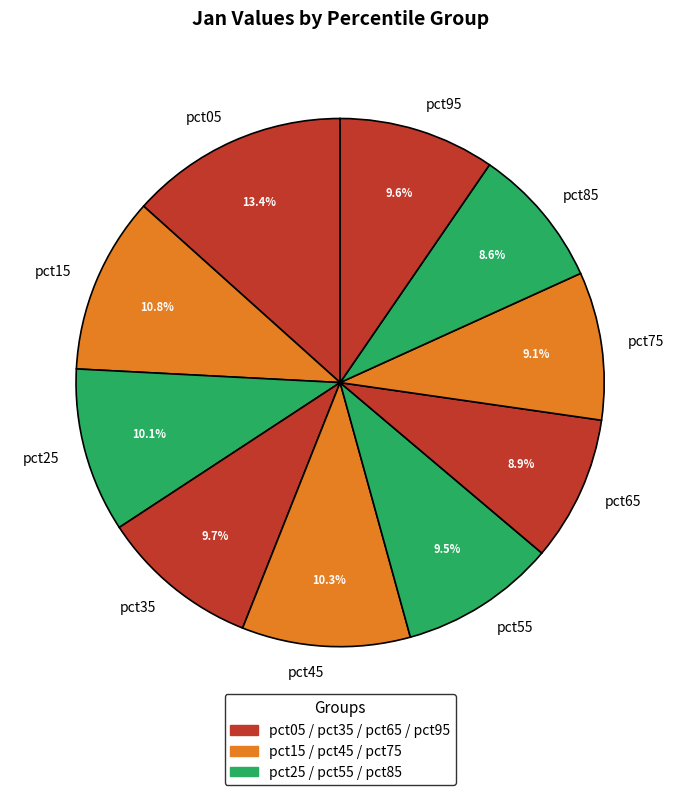

Do pct75 and pct65 together represent more than half of the pie?

No